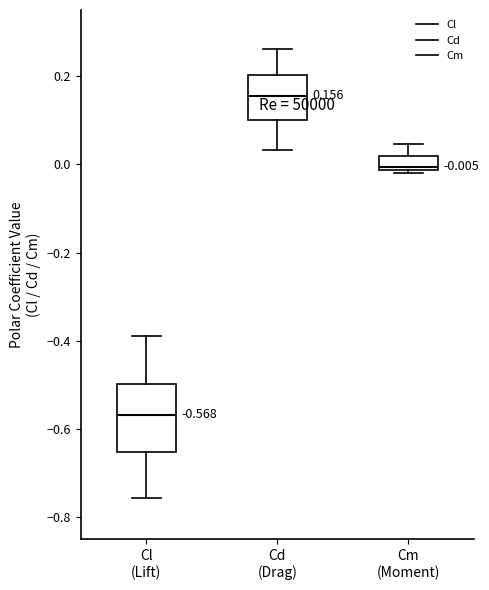

Which box's median line is the highest?

Cd (Drag)